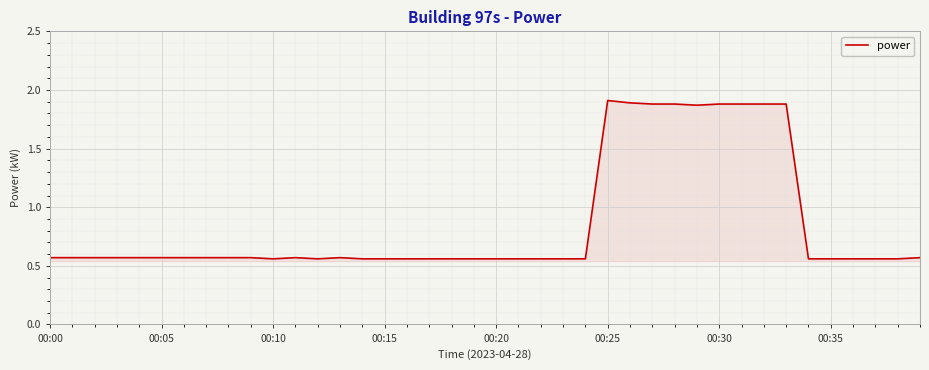

True or false: the data shows 1.9 at 00:30.

True